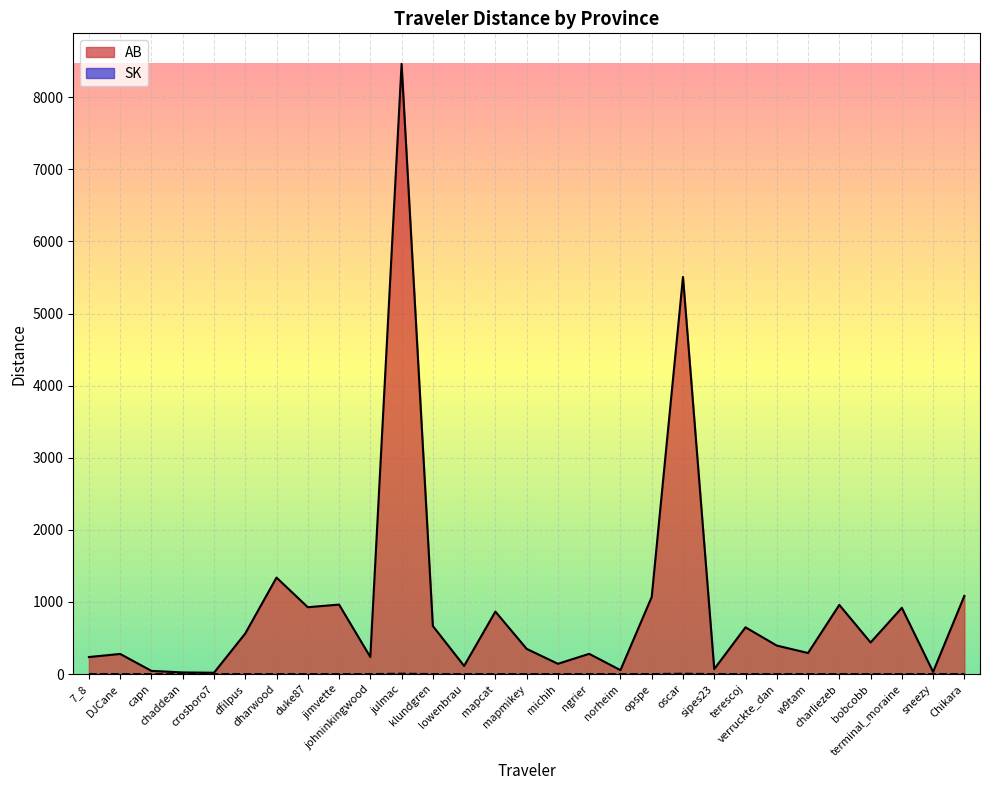

What position from the left is jimvette?

9